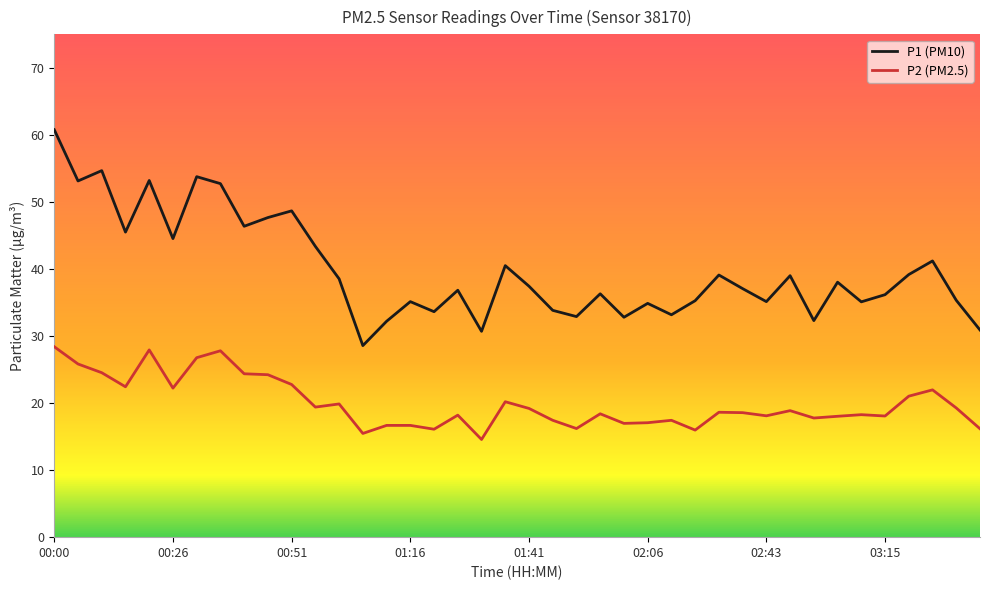

What is the maximum value shown in the chart?

60.8